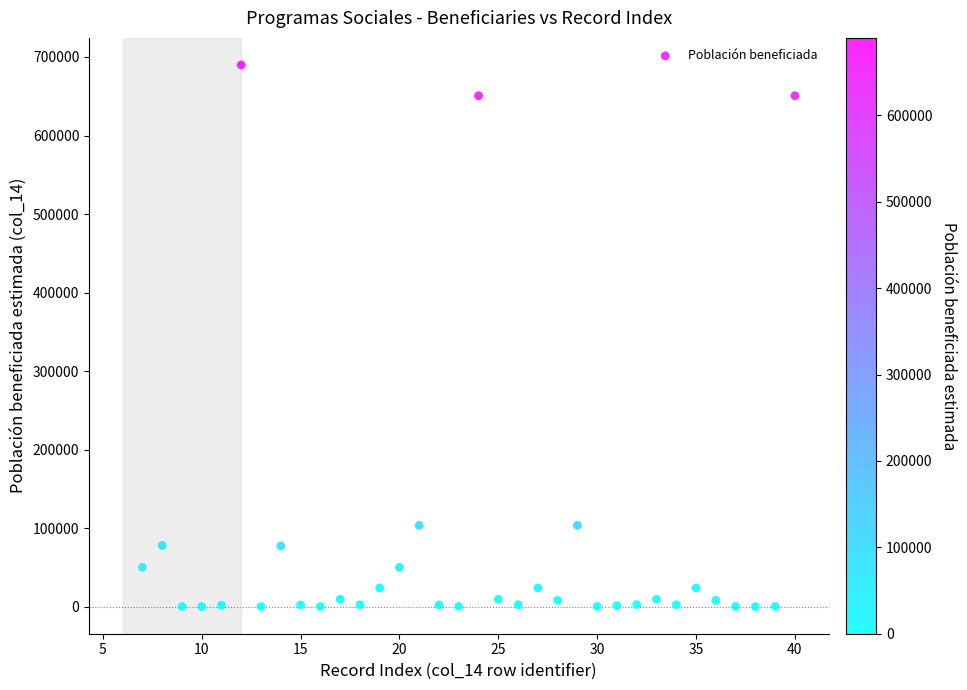

What is the range of Y values (max minus min)?

689844